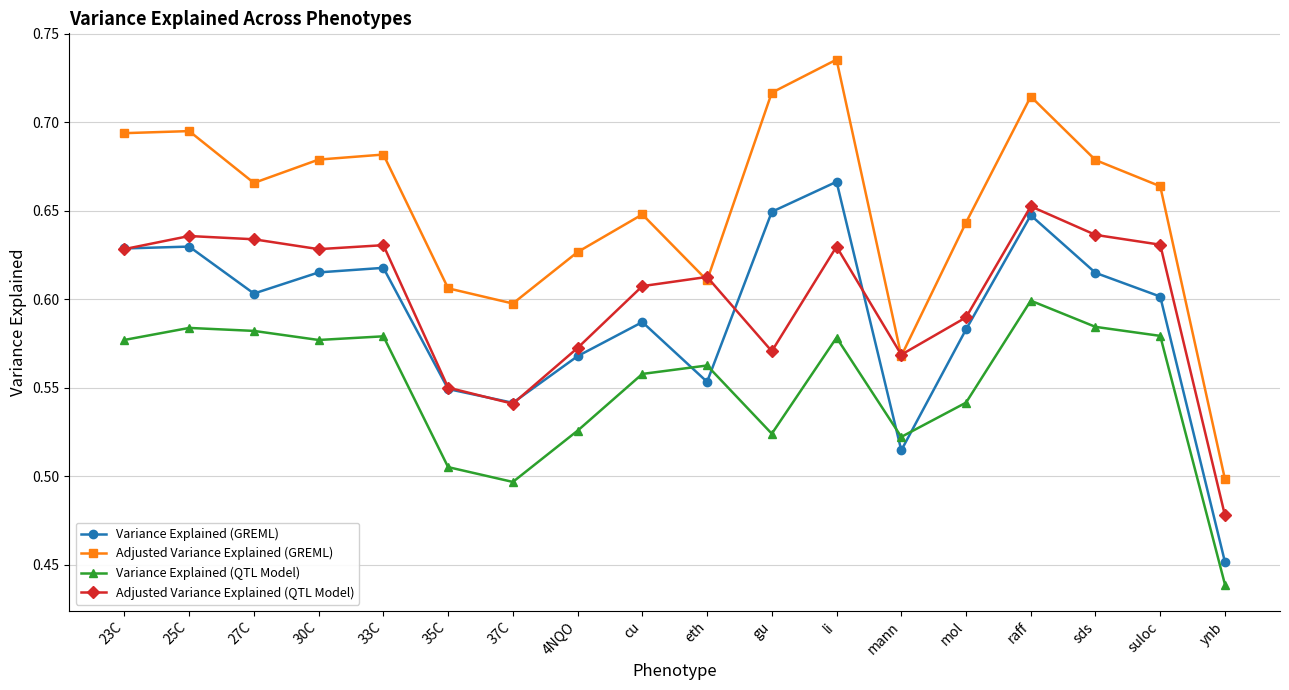

Is the value of Adjusted Variance Explained (QTL Model) at 27C greater than the value of Variance Explained (QTL Model) at 4NQO?

Yes